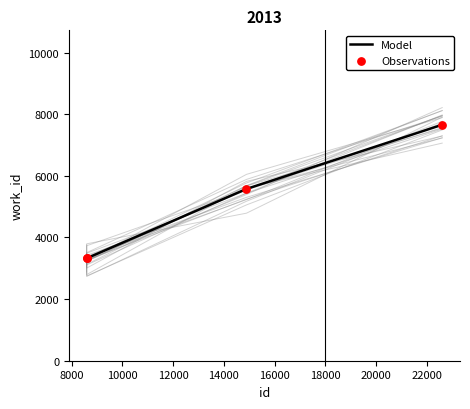

Which series has the widest spread of Y values?

Model